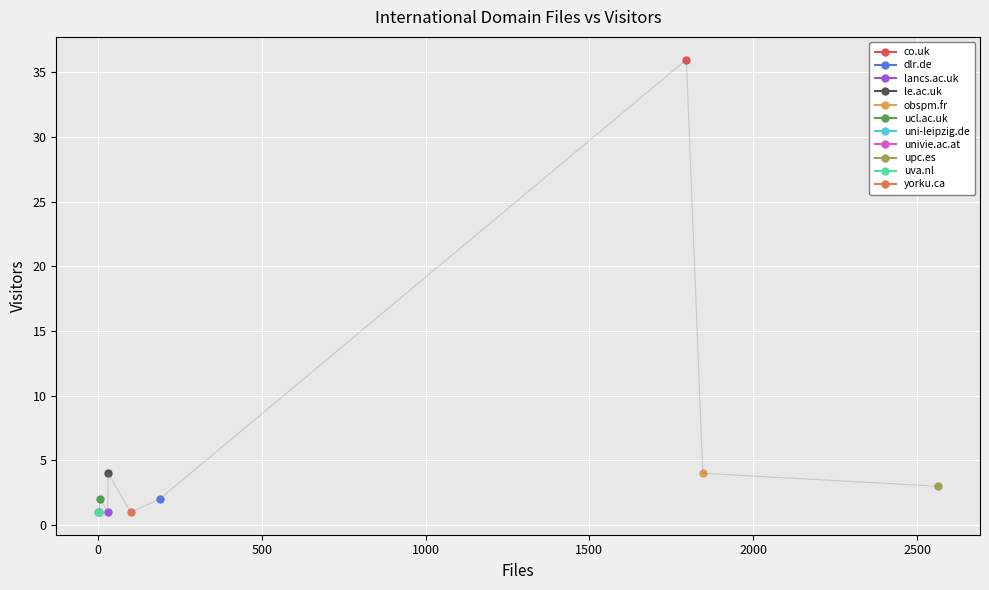

Rank the categories by value from highest to lowest.

co.uk, le.ac.uk, obspm.fr, upc.es, dlr.de, ucl.ac.uk, lancs.ac.uk, uni-leipzig.de, univie.ac.at, uva.nl, yorku.ca